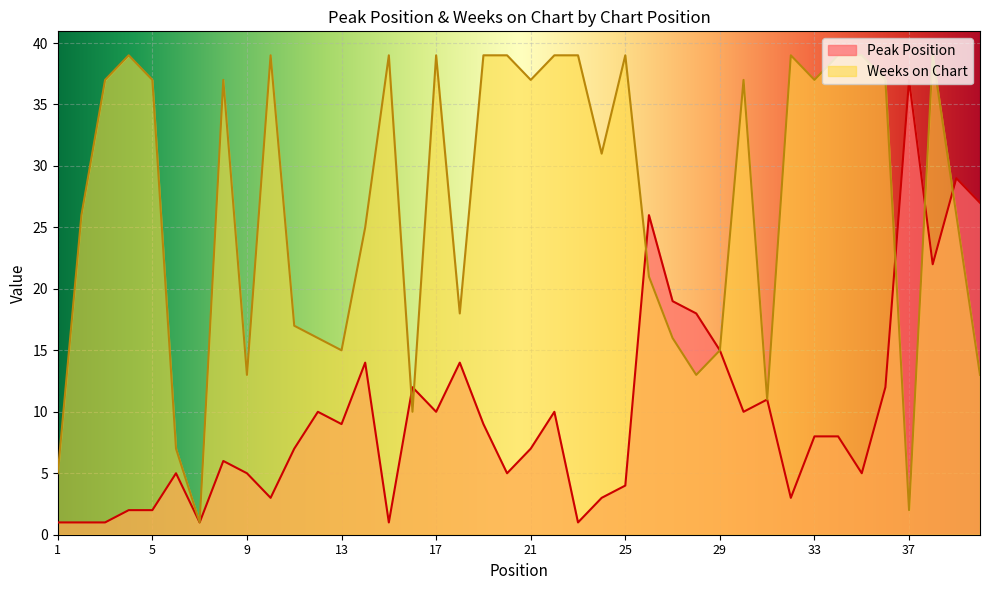

What is the value of the Peak Position point at the 3rd from the left?

1